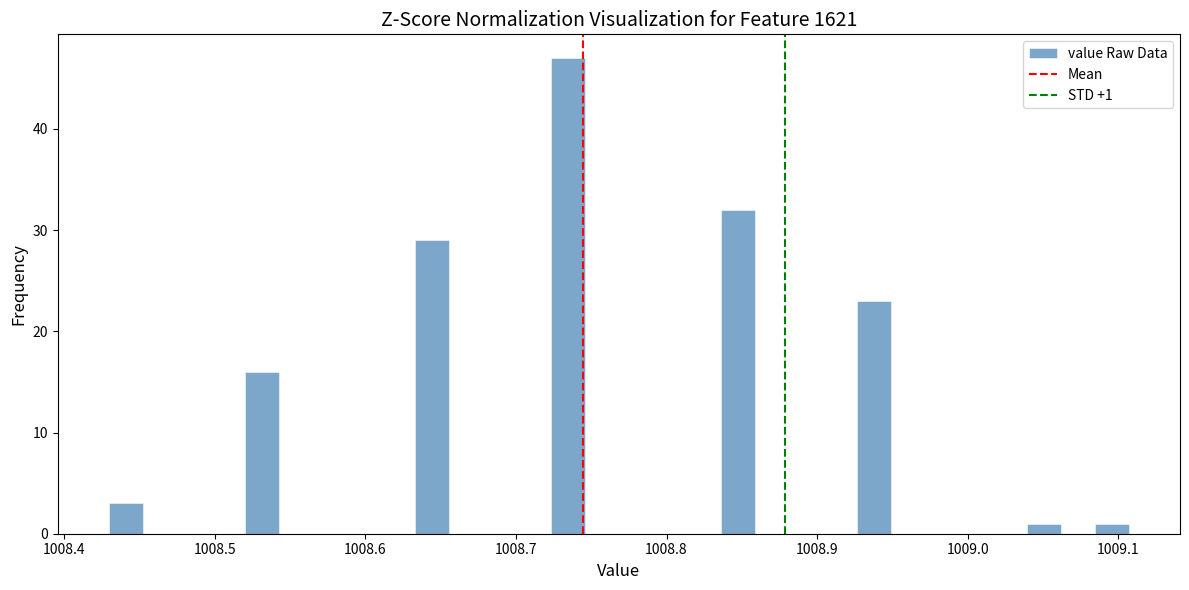

Around what value on the x-axis is the tallest bar? Give the approximate position of its centre, as read against the axis.

1008.73